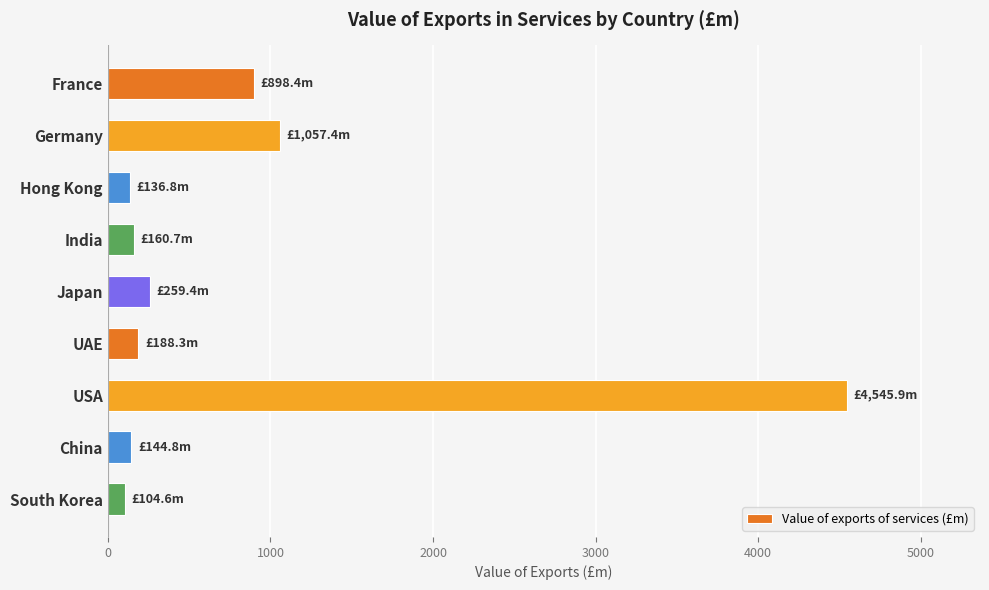

What is the approximate value at France?

898.4